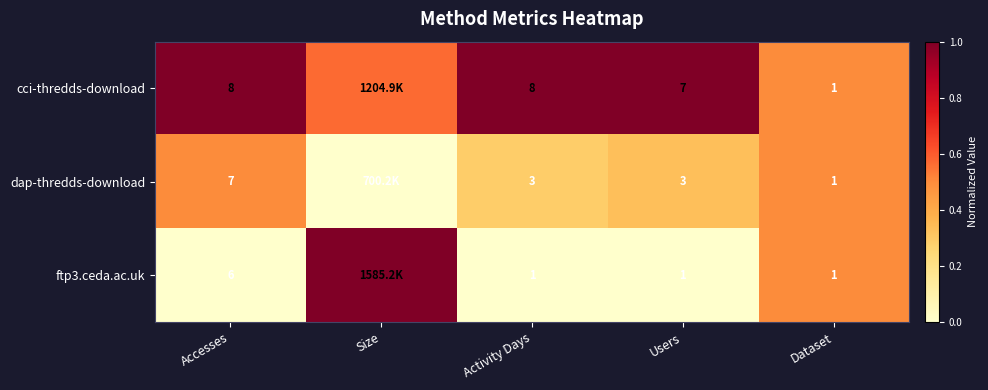

What is the total value across all series at Users?

11.0